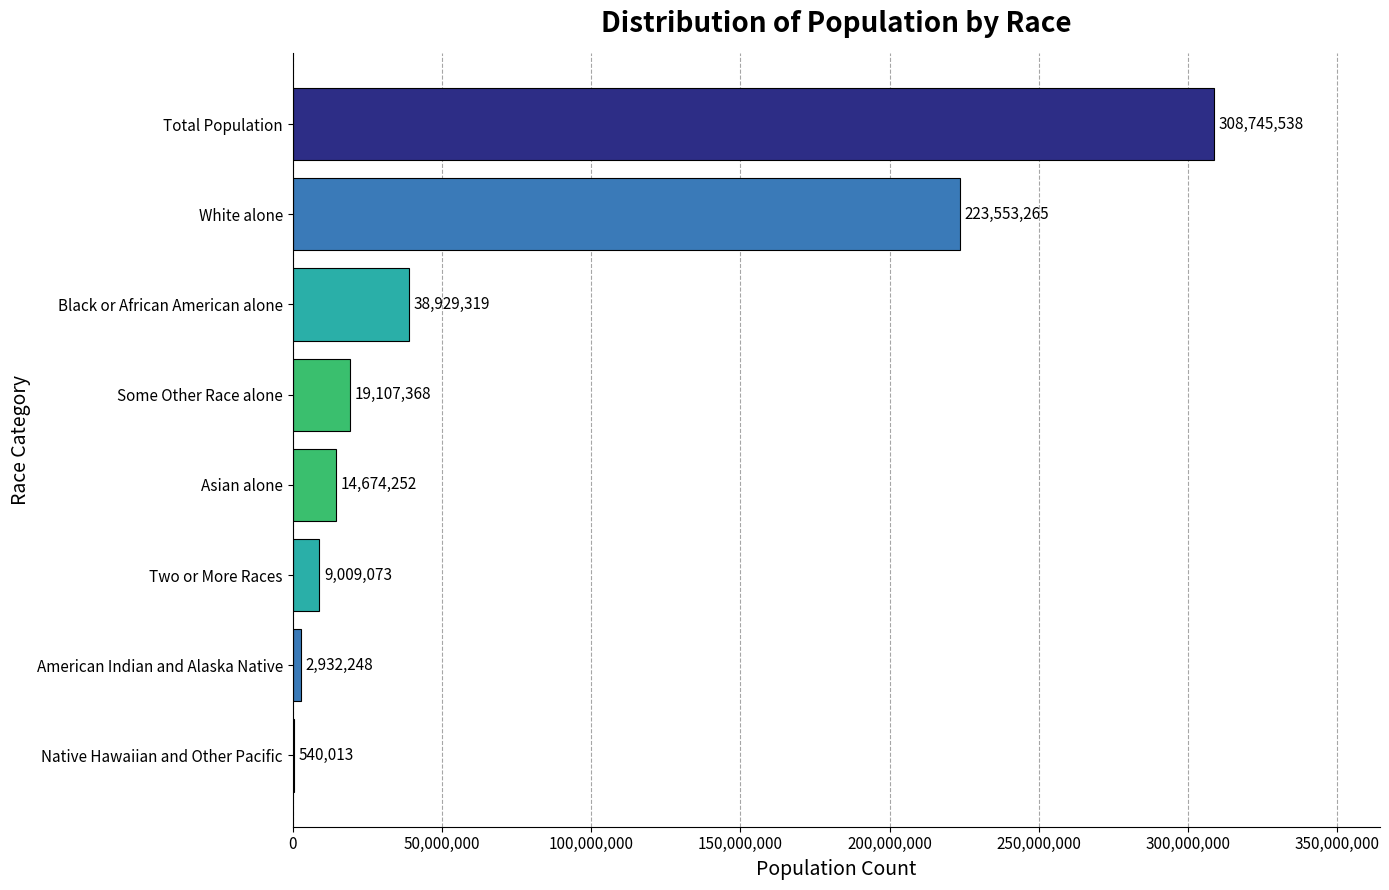

At which label is the value closest to 154642775?

White alone